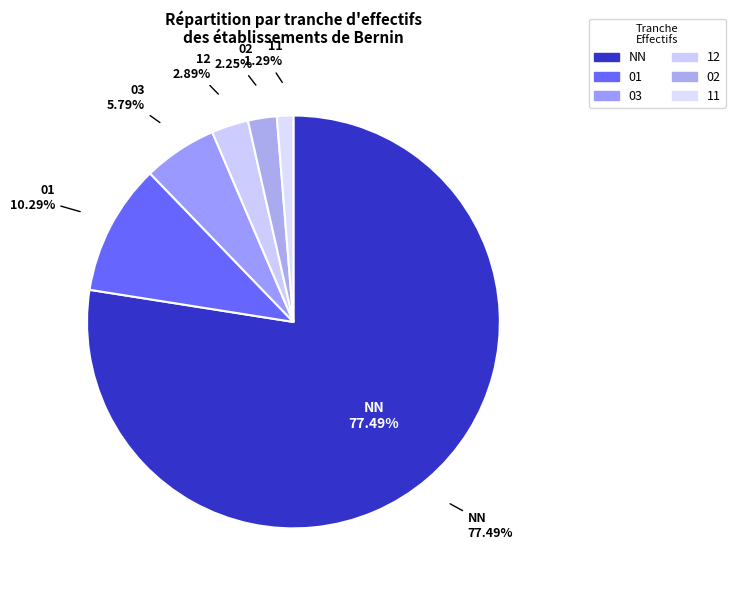

The 12 slice represents 3% of the pie. True or false?

True